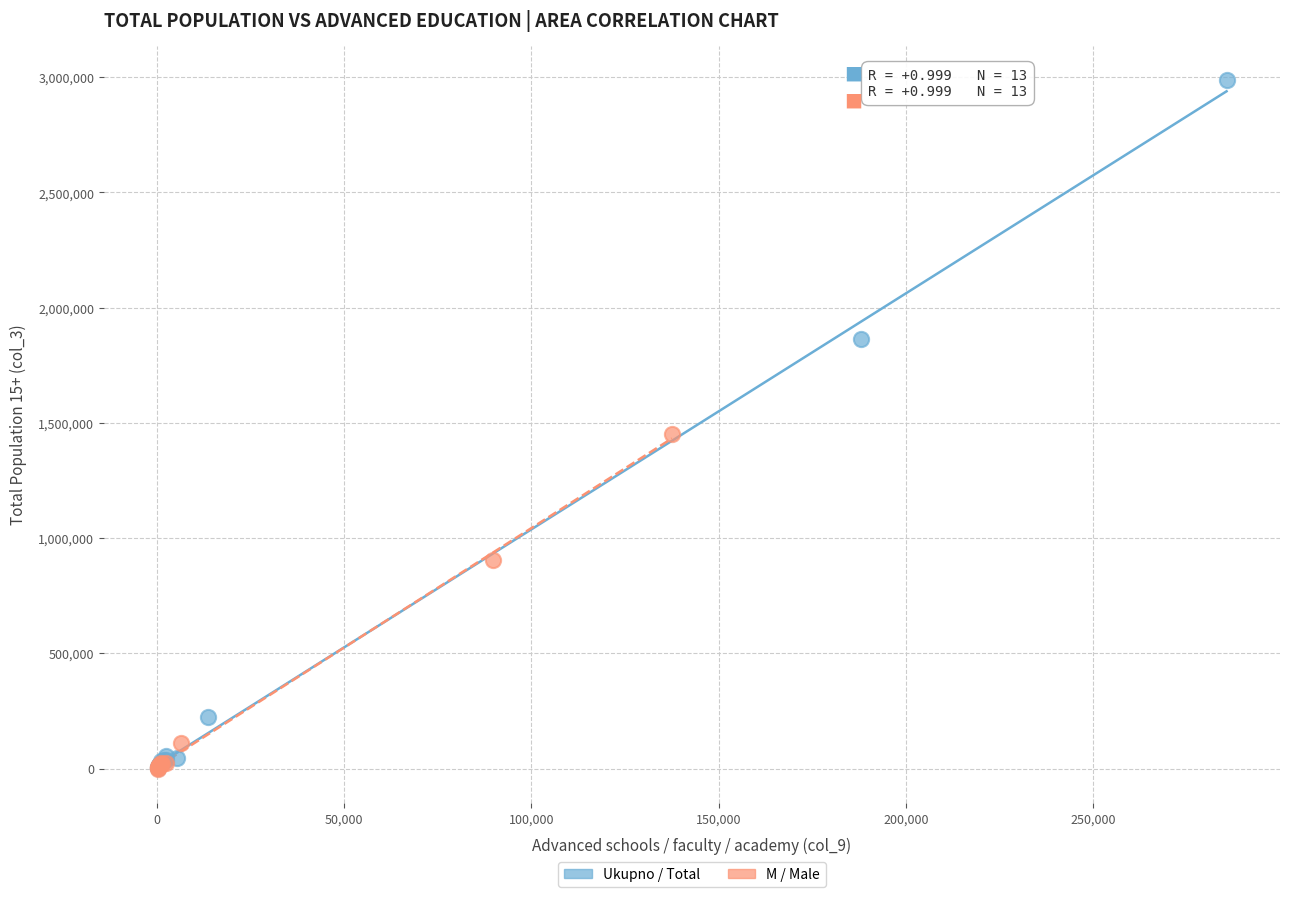

Which series reaches the maximum Y coordinate?

Ukupno / Total